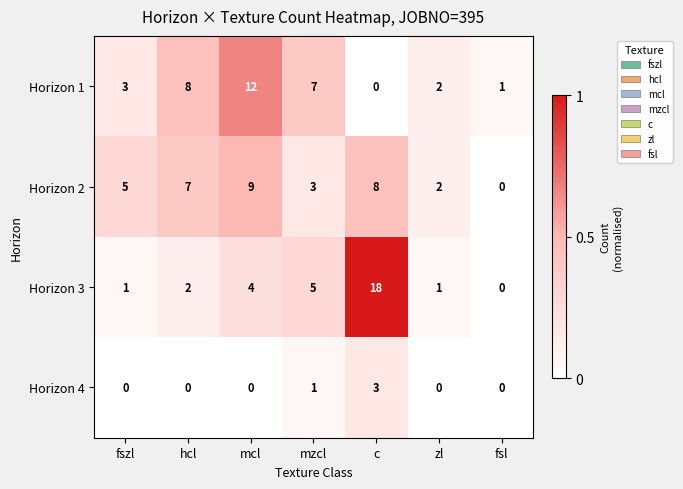

Rank the series at hcl from lowest to highest value.

Horizon 4, Horizon 3, Horizon 2, Horizon 1